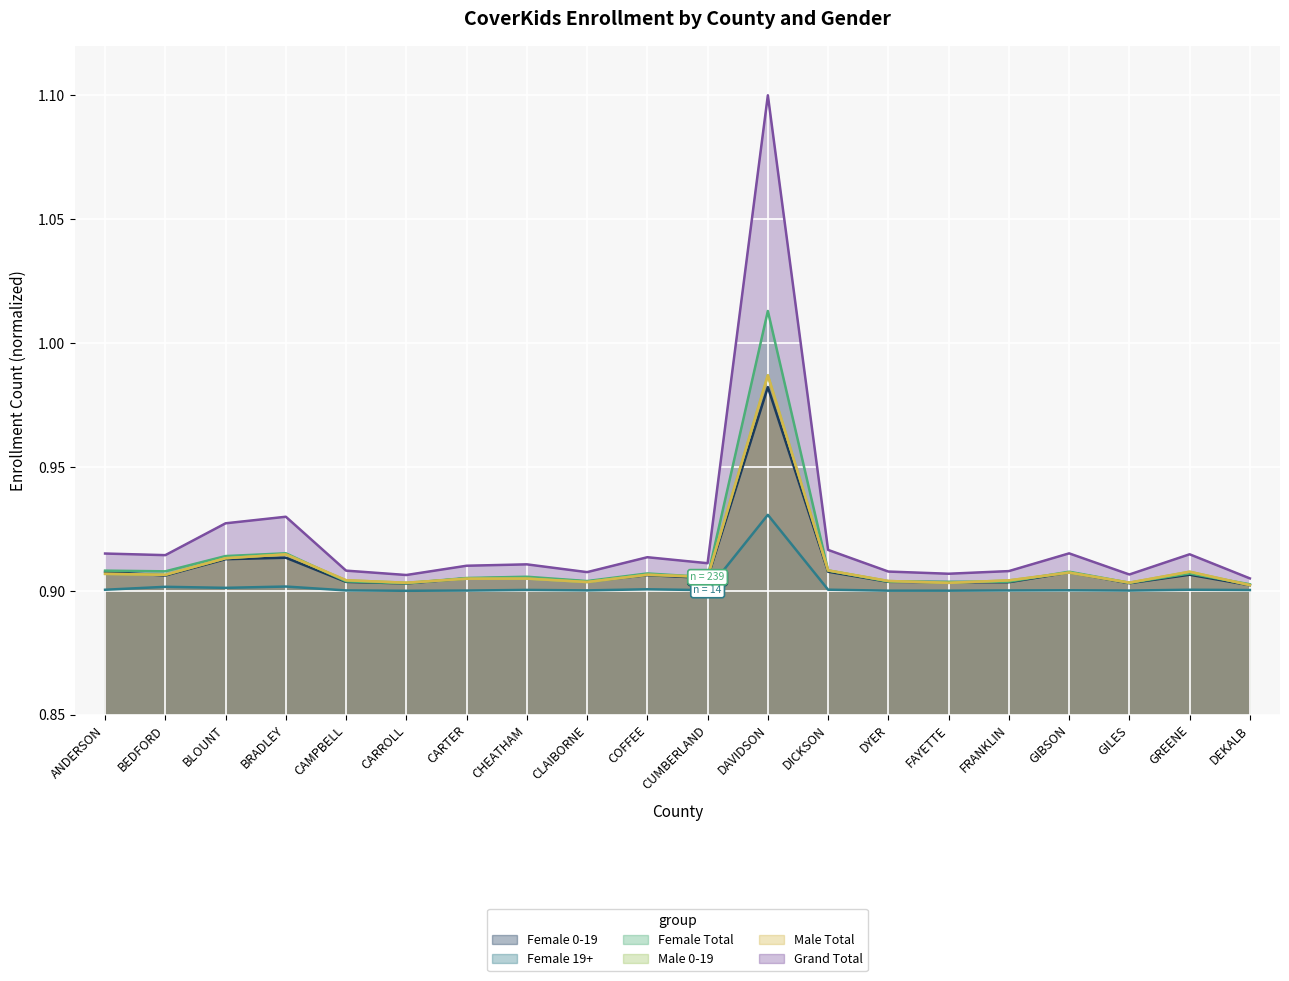

What is the approximate value of Female 19+ at COFFEE?

0.9